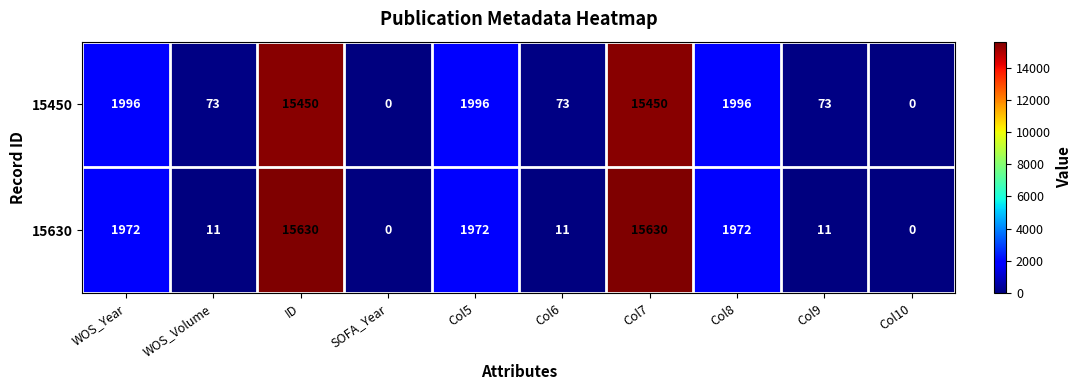

Which series has the largest range (max minus min)?

15630